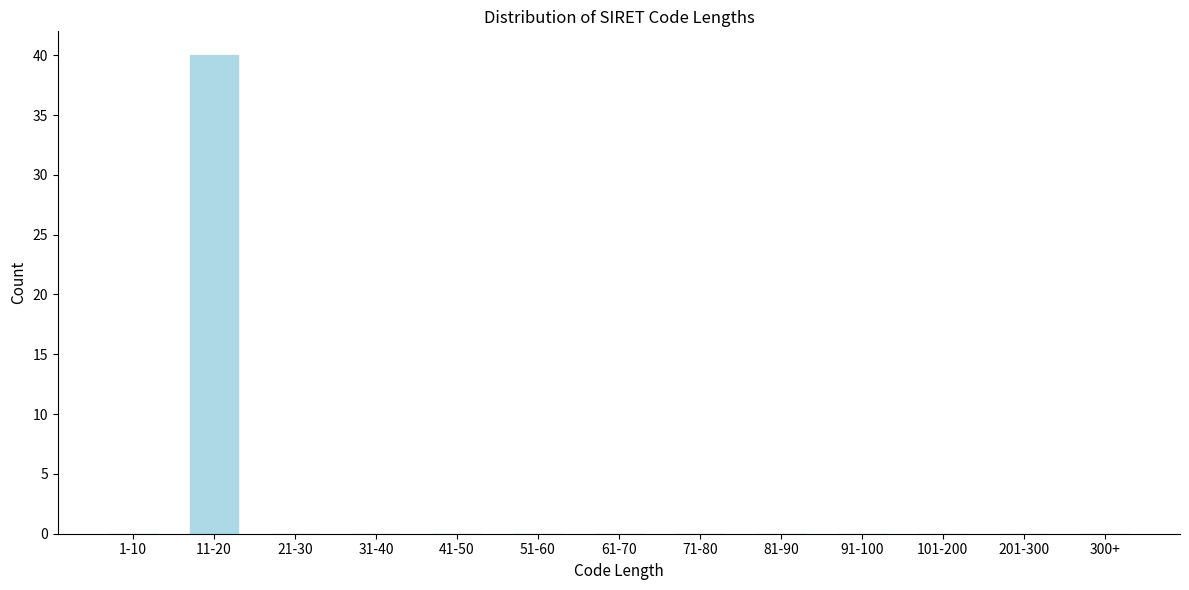

Reading right to left, list all the values displayed in this chart.

300+=0	201-300=0	101-200=0	91-100=0	81-90=0	71-80=0	61-70=0	51-60=0	41-50=0	31-40=0	21-30=0	11-20=40	1-10=0